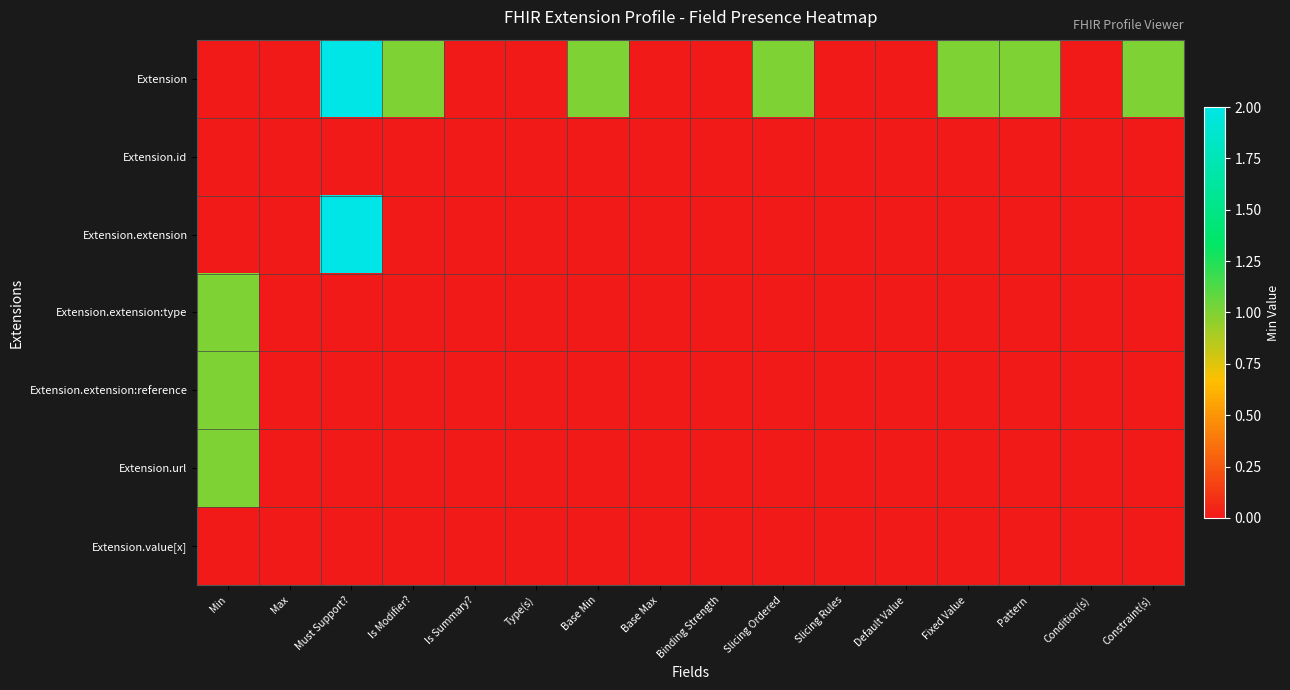

Reading right to left, what are all the values shown in this chart?

Extension: Constraint(s)=1	Condition(s)=0	Pattern=1	Fixed Value=1	Default Value=0	Slicing Rules=0	Slicing Ordered=1	Binding Strength=0	Base Max=0	Base Min=1	Type(s)=0	Is Summary?=0	Is Modifier?=1	Must Support?=2	Max=0	Min=0
Extension.id: Constraint(s)=0	Condition(s)=0	Pattern=0	Fixed Value=0	Default Value=0	Slicing Rules=0	Slicing Ordered=0	Binding Strength=0	Base Max=0	Base Min=0	Type(s)=0	Is Summary?=0	Is Modifier?=0	Must Support?=0	Max=0	Min=0
Extension.extension: Constraint(s)=0	Condition(s)=0	Pattern=0	Fixed Value=0	Default Value=0	Slicing Rules=0	Slicing Ordered=0	Binding Strength=0	Base Max=0	Base Min=0	Type(s)=0	Is Summary?=0	Is Modifier?=0	Must Support?=2	Max=0	Min=0
Extension.extension:type: Constraint(s)=0	Condition(s)=0	Pattern=0	Fixed Value=0	Default Value=0	Slicing Rules=0	Slicing Ordered=0	Binding Strength=0	Base Max=0	Base Min=0	Type(s)=0	Is Summary?=0	Is Modifier?=0	Must Support?=0	Max=0	Min=1
Extension.extension:reference: Constraint(s)=0	Condition(s)=0	Pattern=0	Fixed Value=0	Default Value=0	Slicing Rules=0	Slicing Ordered=0	Binding Strength=0	Base Max=0	Base Min=0	Type(s)=0	Is Summary?=0	Is Modifier?=0	Must Support?=0	Max=0	Min=1
Extension.url: Constraint(s)=0	Condition(s)=0	Pattern=0	Fixed Value=0	Default Value=0	Slicing Rules=0	Slicing Ordered=0	Binding Strength=0	Base Max=0	Base Min=0	Type(s)=0	Is Summary?=0	Is Modifier?=0	Must Support?=0	Max=0	Min=1
Extension.value[x]: Constraint(s)=0	Condition(s)=0	Pattern=0	Fixed Value=0	Default Value=0	Slicing Rules=0	Slicing Ordered=0	Binding Strength=0	Base Max=0	Base Min=0	Type(s)=0	Is Summary?=0	Is Modifier?=0	Must Support?=0	Max=0	Min=0